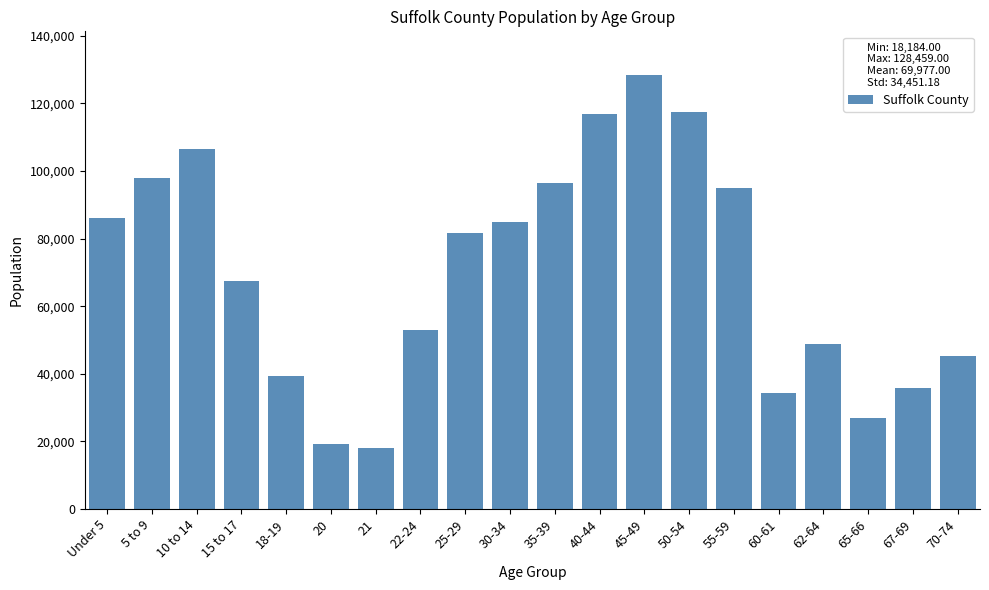

Is it true that the value at 30-34 is 21288?

False